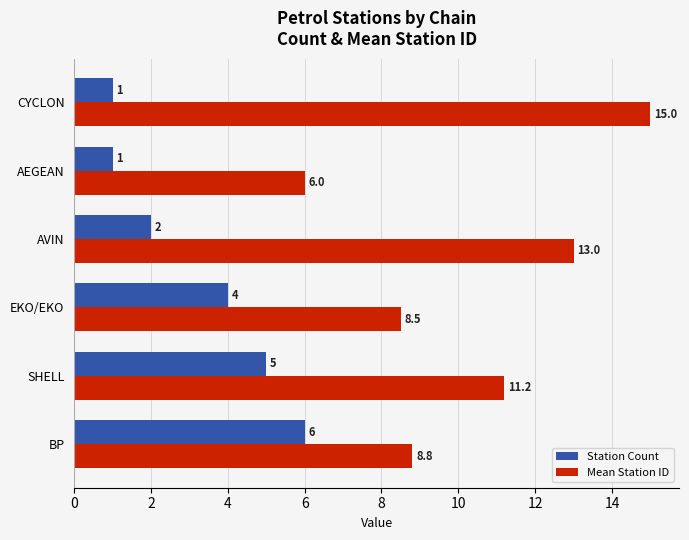

The value of Station Count at AVIN is 0.8. True or false?

False